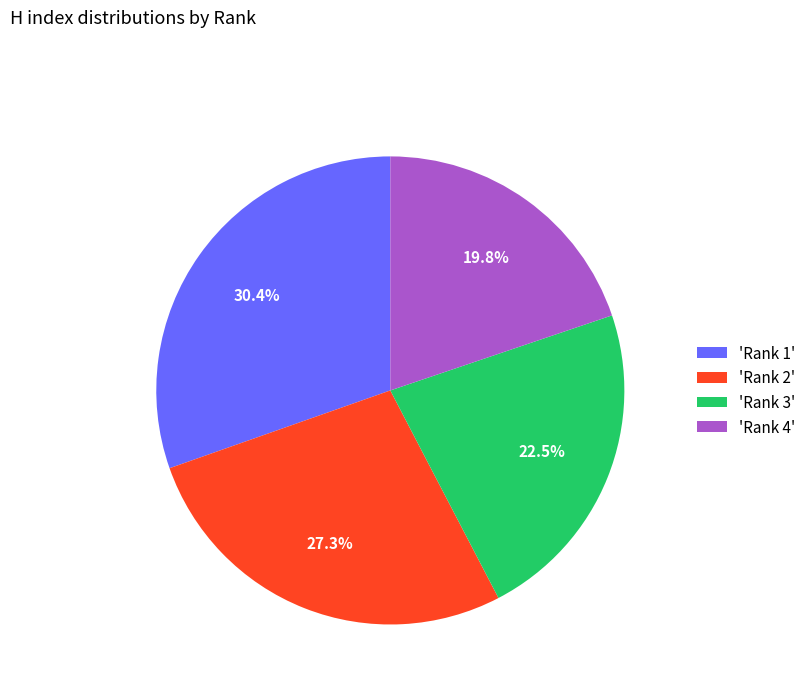

Which has a higher value, 'Rank 1' or 'Rank 4'?

'Rank 1'